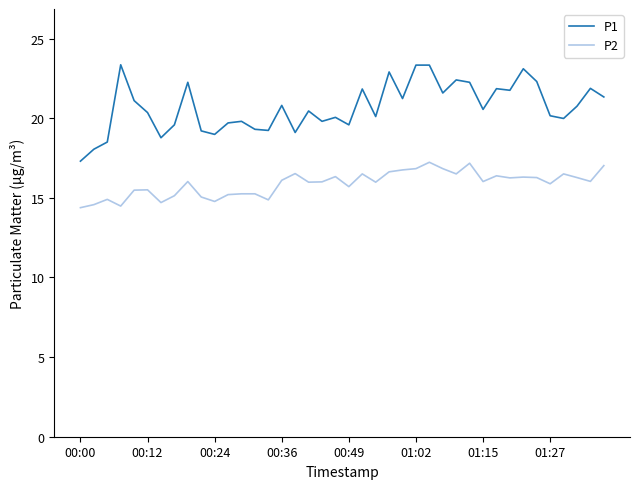

Which series has the widest spread of values?

P1